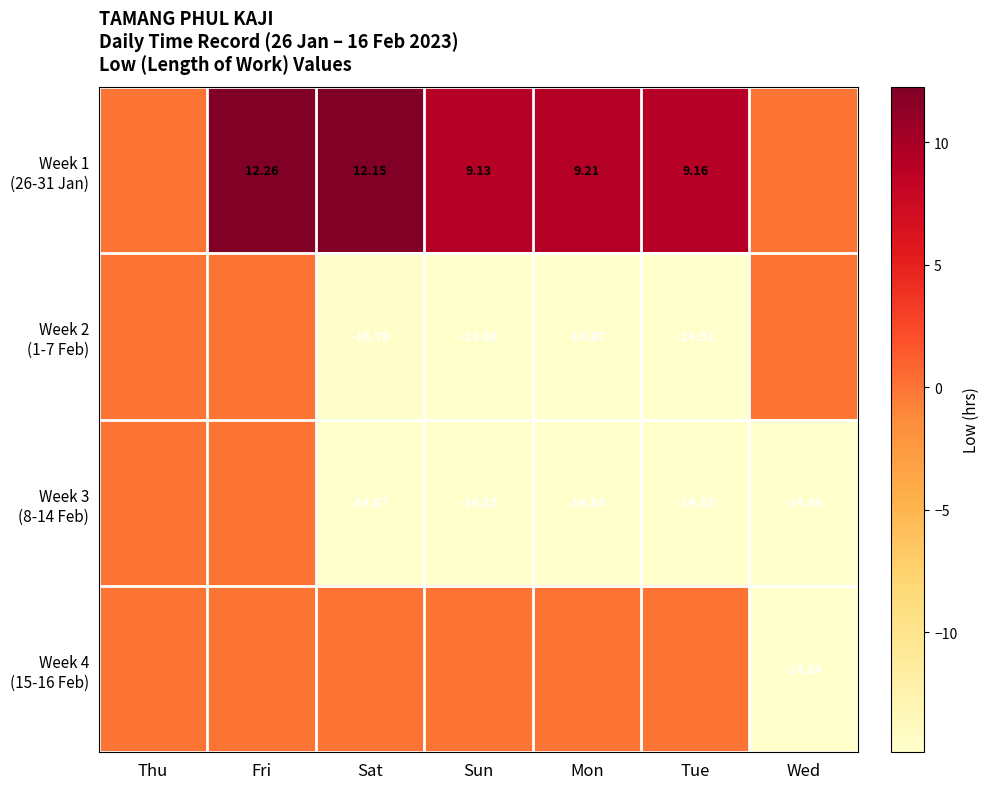

Is it true that Week 2 (1-7 Feb) equals -14.9 at Tue?

True